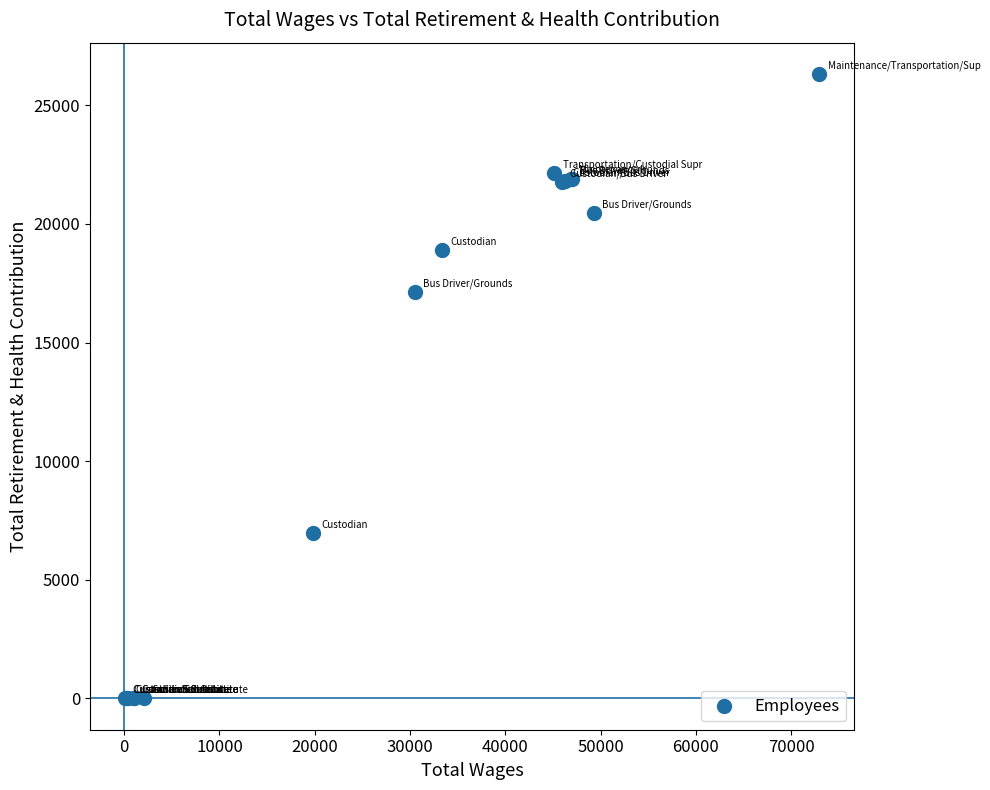

What Y value in the scatter plot is closest to 13163?

17116